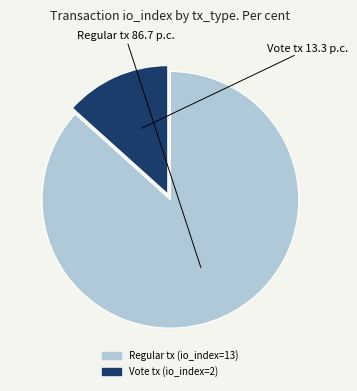

Do Regular tx (io_index=13) and Vote tx (io_index=2) together represent more than half of the pie?

Yes